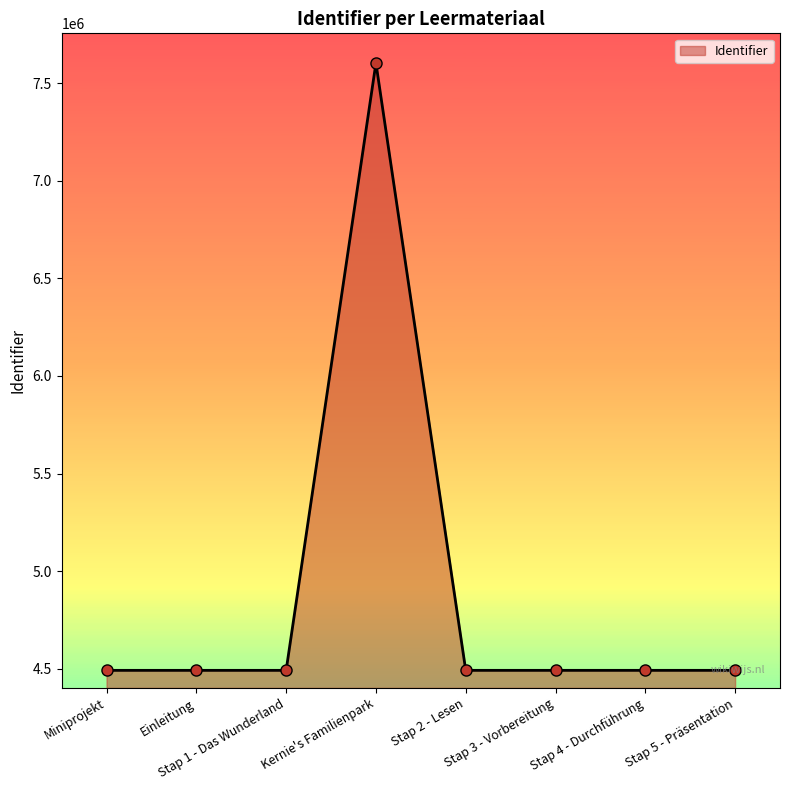

What is the maximum value shown in the chart?

7602432